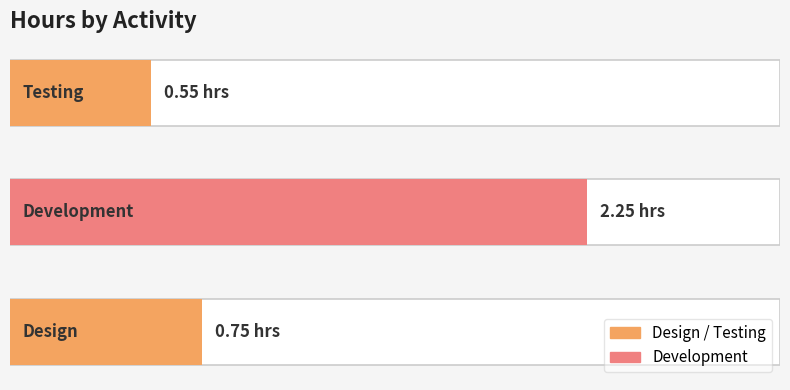

What is the value of the 3rd bar from the left?

0.6